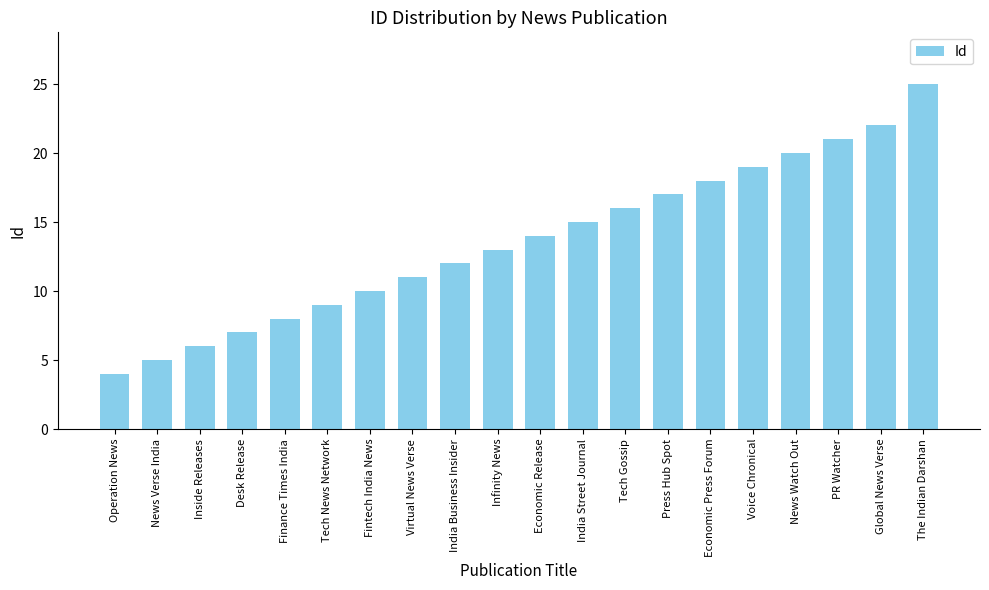

True or false: the data shows 10 at Economic Press Forum.

False